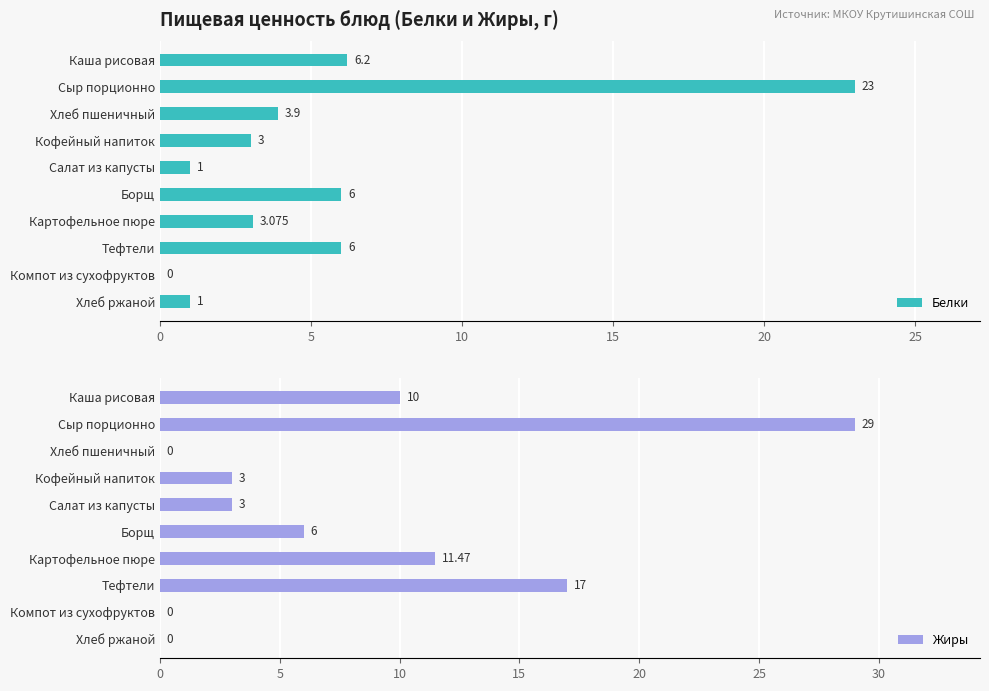

At which label is Белки closest to 11?

Каша рисовая